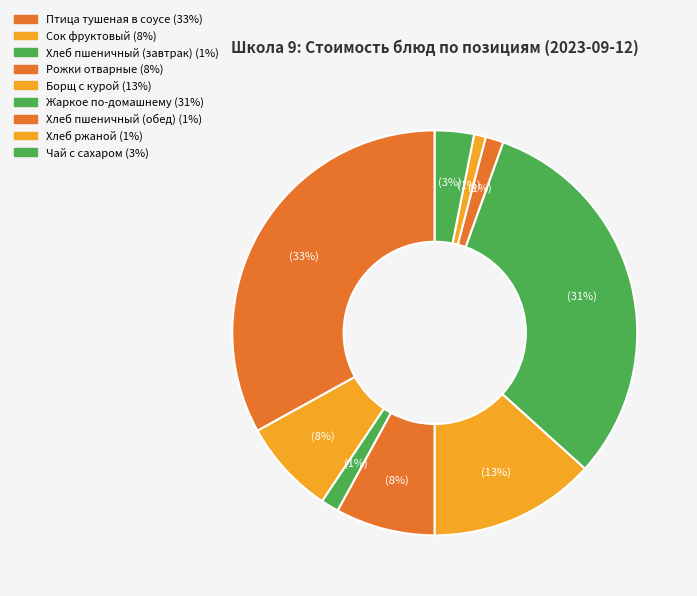

To the nearest percent, what is the combined percentage of Чай с сахаром and Жаркое по-домашнему?

34%